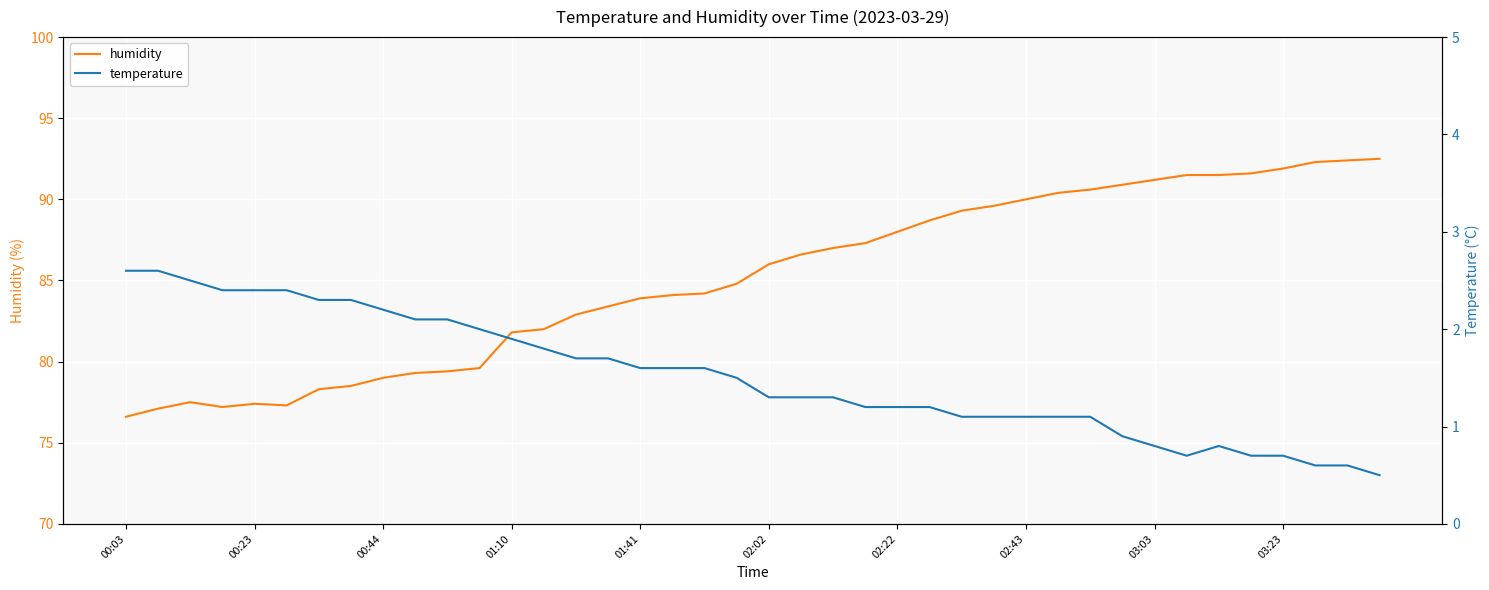

Reading left to right, list all the values displayed in this chart.

humidity: 76.6	77.1	77.5	77.2	77.4	77.3	78.3	78.5	79.0	79.3	79.4	79.6	81.8	82.0	82.9	83.4	83.9	84.1	84.2	84.8	86.0	86.6	87.0	87.3	88.0	88.7	89.3	89.6	90.0	90.4	90.6	90.9	91.2	91.5	91.5	91.6	91.9	92.3	92.4	92.5
temperature: 2.6	2.6	2.5	2.4	2.4	2.4	2.3	2.3	2.2	2.1	2.1	2.0	1.9	1.8	1.7	1.7	1.6	1.6	1.6	1.5	1.3	1.3	1.3	1.2	1.2	1.2	1.1	1.1	1.1	1.1	1.1	0.9	0.8	0.7	0.8	0.7	0.7	0.6	0.6	0.5